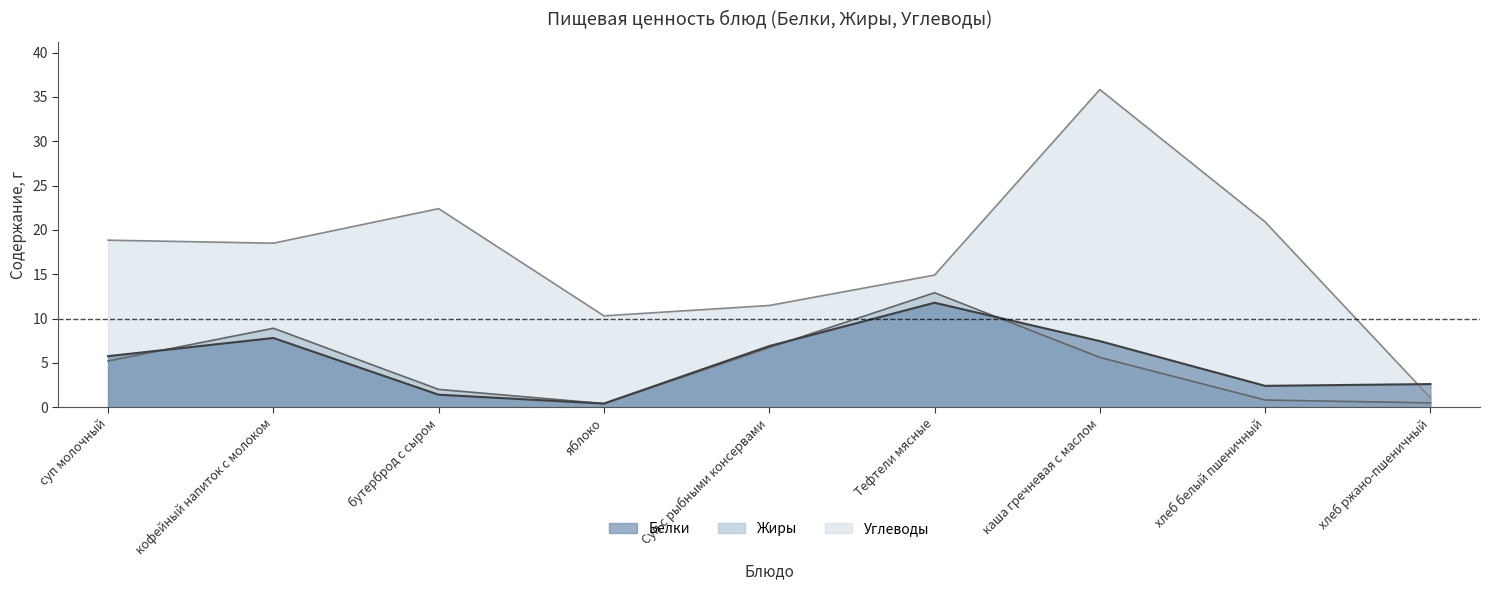

True or false: Белки has more than 1 interior local peaks.

True